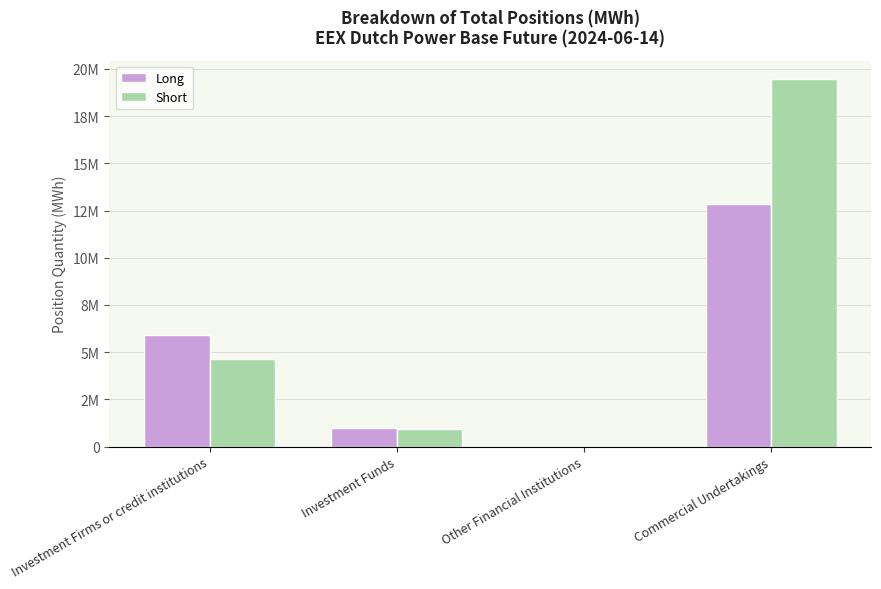

What is the label of the 3rd bar from the left?

Other Financial Institutions